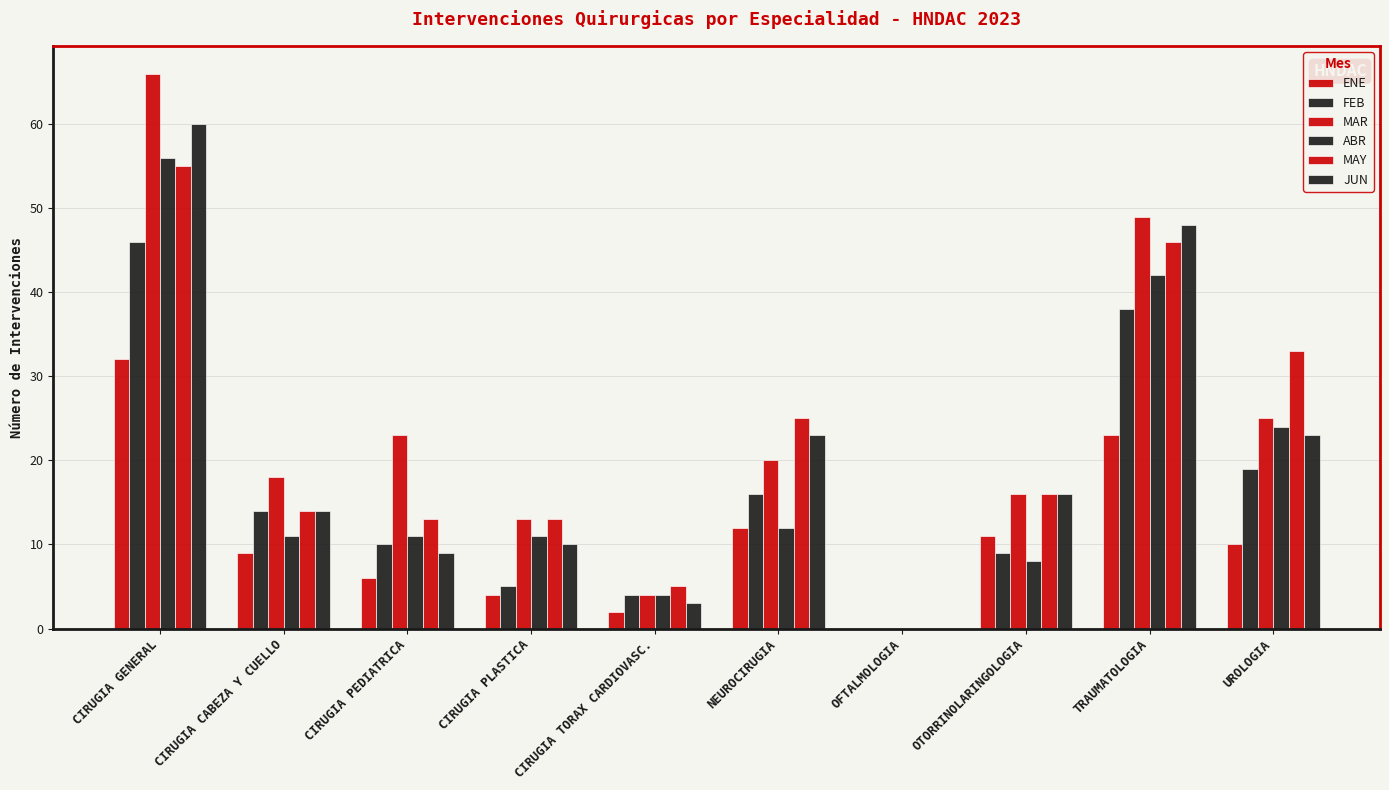

What is the spread (max minus min) of values at UROLOGIA?

23